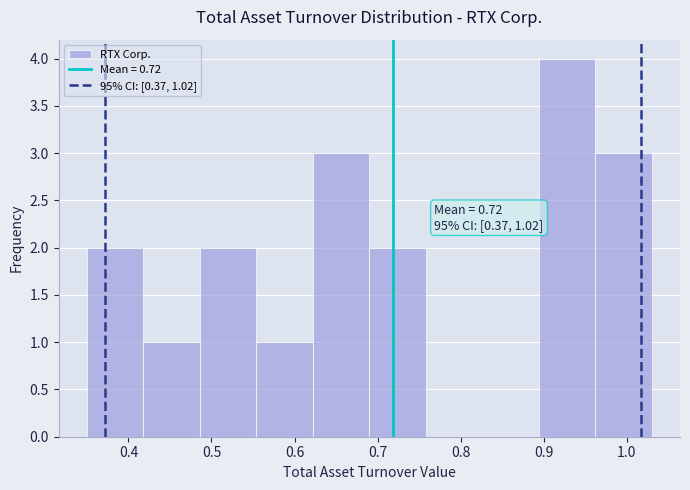

Over which range of the x-axis is the bar tallest?

0.894 to 0.962